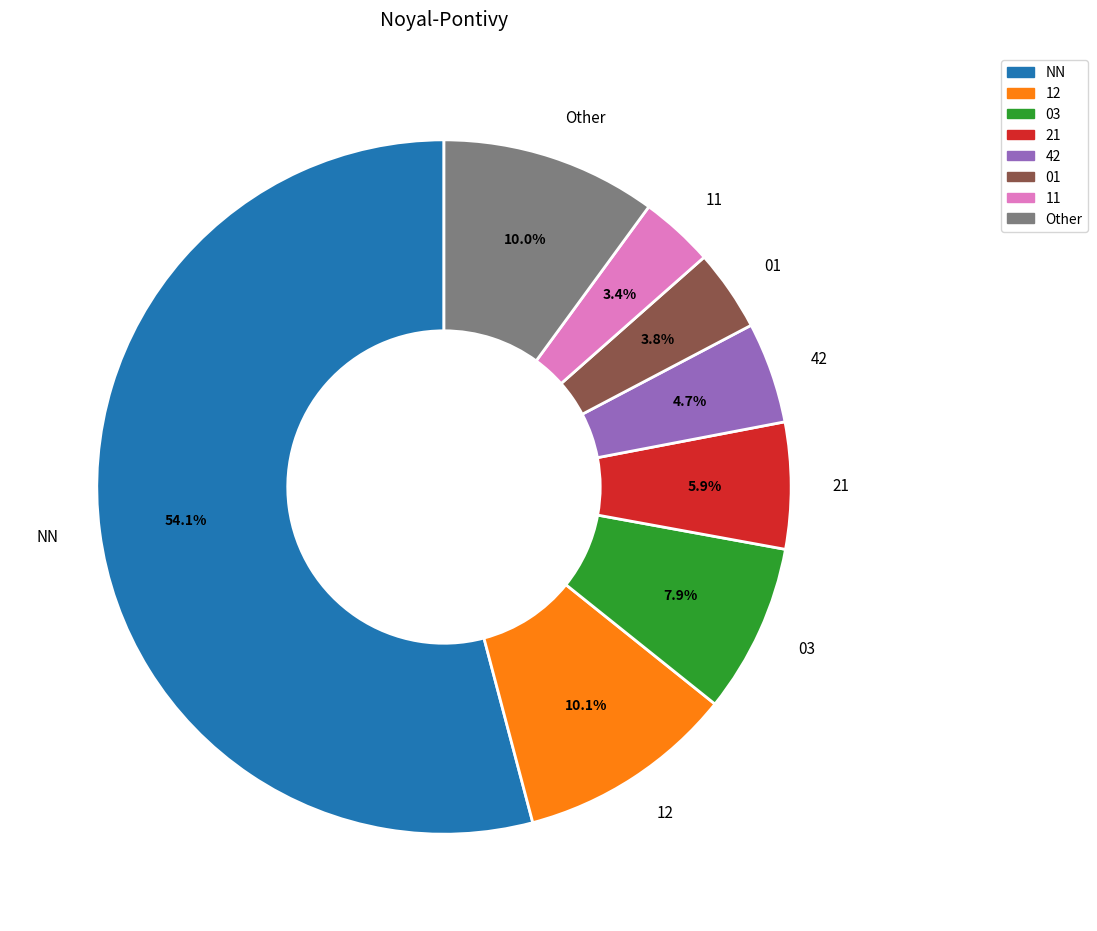

Approximately how many times larger is the value at 12 compared to 03?

1.3